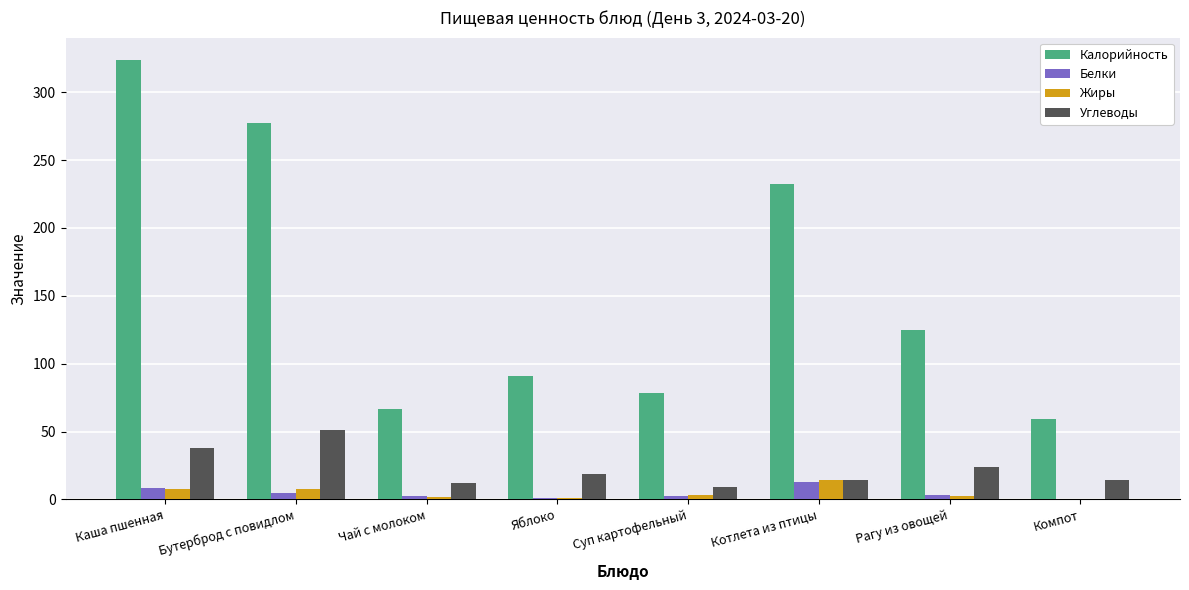

Is the value of Калорийность at Котлета из птицы greater than the value of Углеводы at Рагу из овощей?

Yes